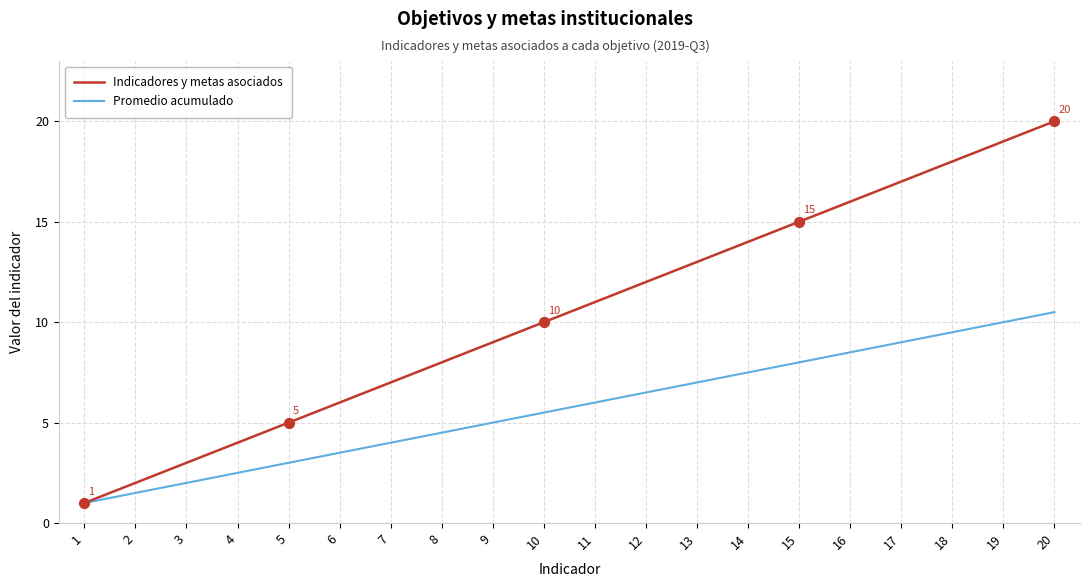

Which series has the largest total across all categories?

Indicadores y metas asociados